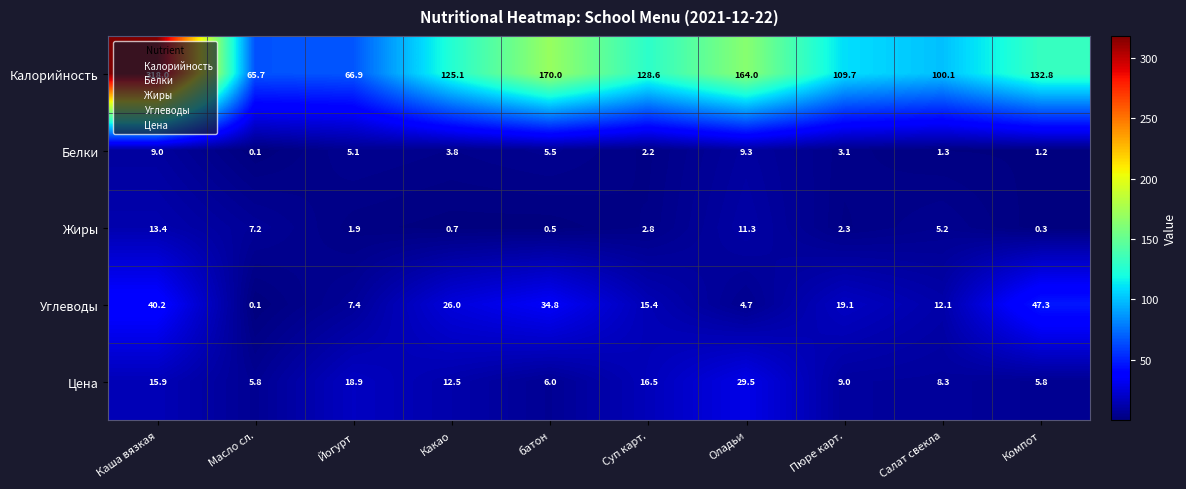

What is the difference between the second highest and minimum values in the Углеводы series?

40.1